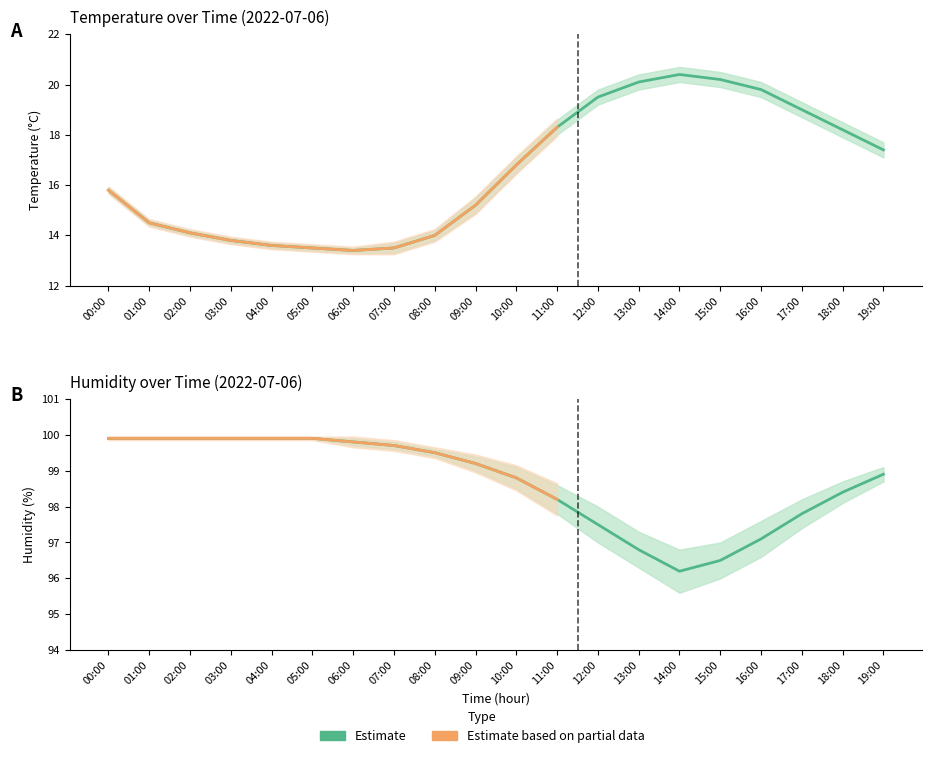

List the labels in order of temperature_upper value, largest first.

14:00, 15:00, 13:00, 16:00, 12:00, 17:00, 11:00, 18:00, 19:00, 10:00, 00:00, 09:00, 01:00, 02:00, 08:00, 03:00, 04:00, 07:00, 05:00, 06:00